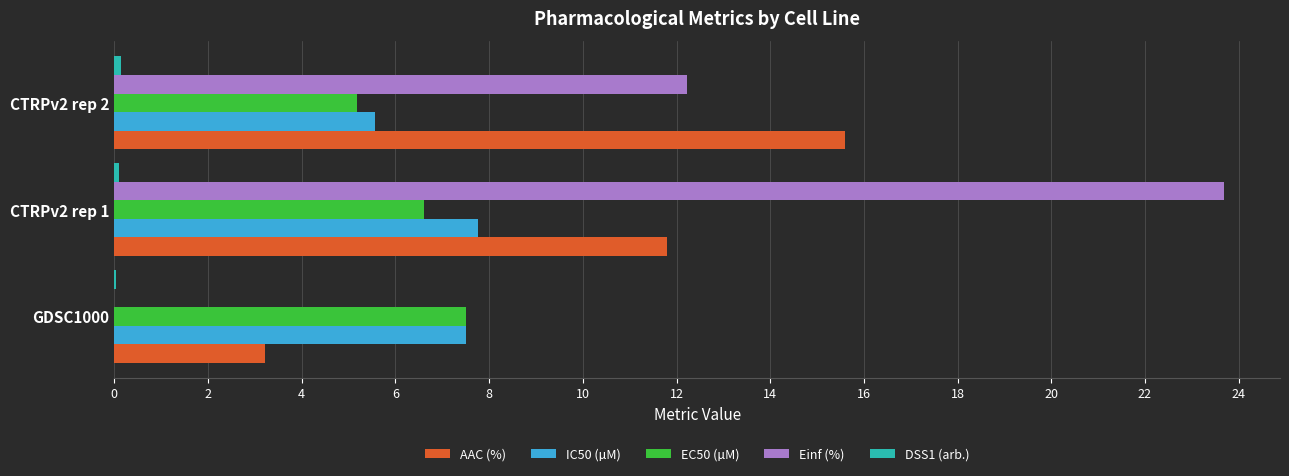

Which series has the largest total across all categories?

Einf (%)